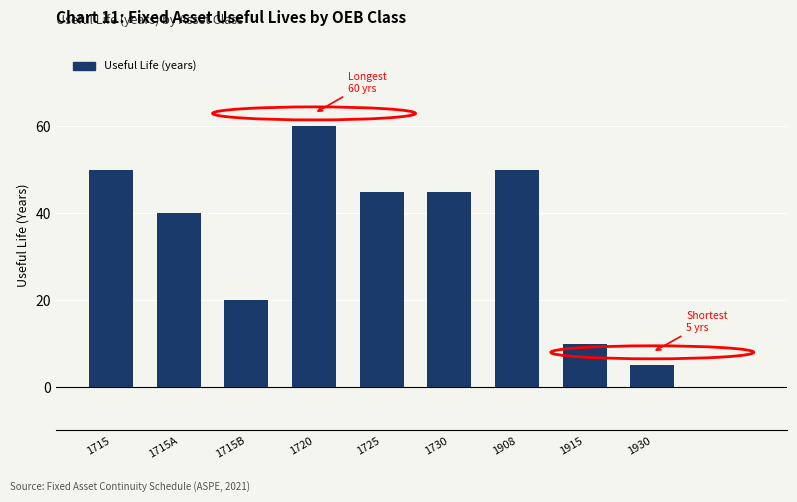

Reading left to right, extract all data points from this chart.

50	40	20	60	45	45	50	10	5